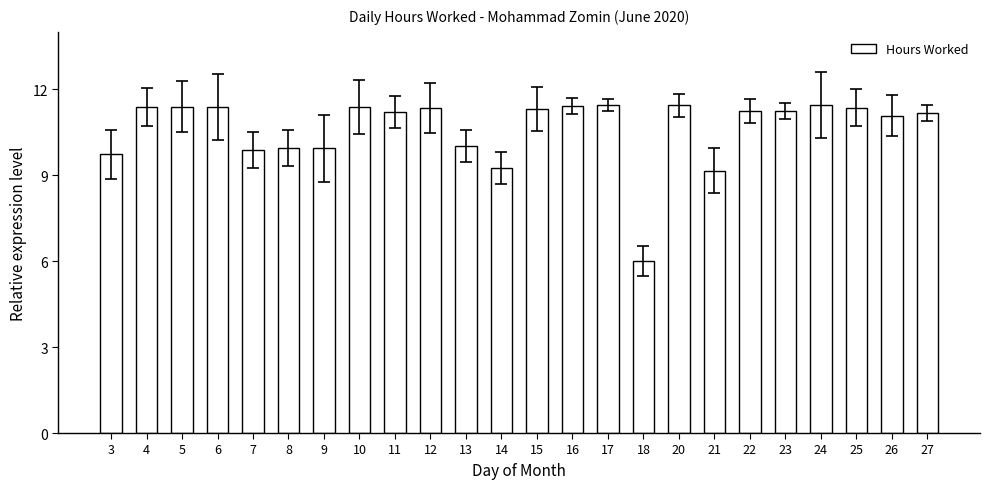

What is the smallest value displayed?

6.0